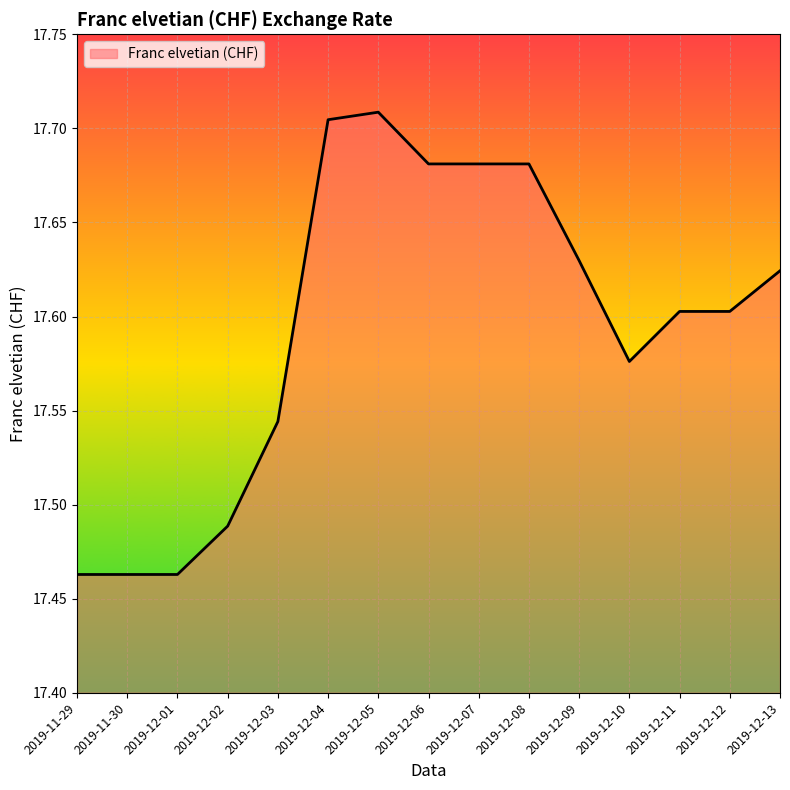

What position from the left is 2019-12-12?

14